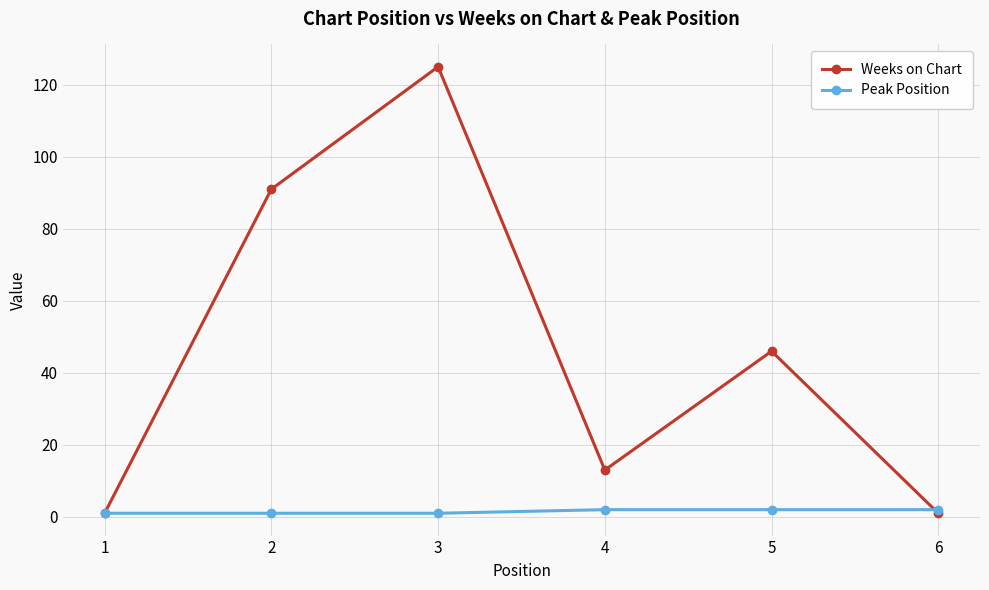

Rank the series by their average value, from highest to lowest.

Weeks on Chart, Peak Position